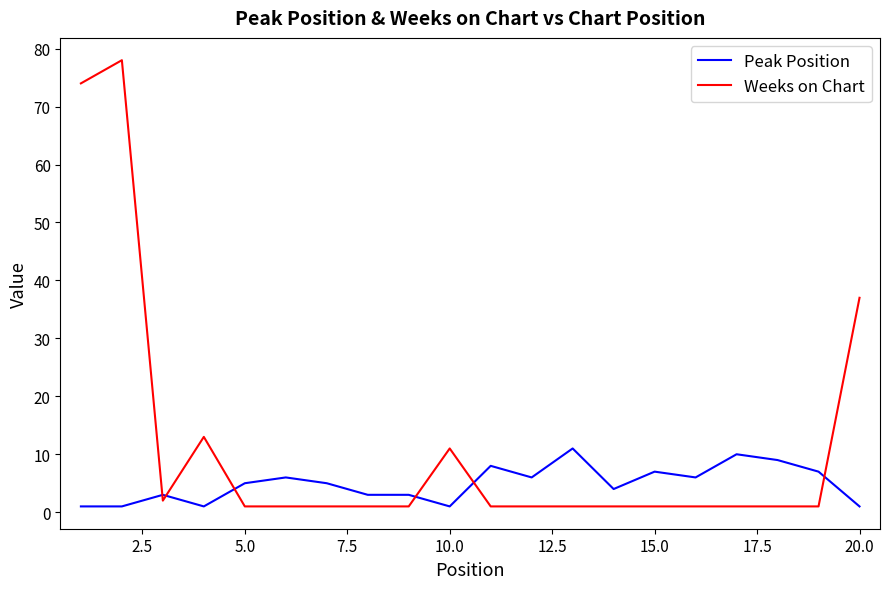

Which series has the widest spread of values?

Weeks on Chart